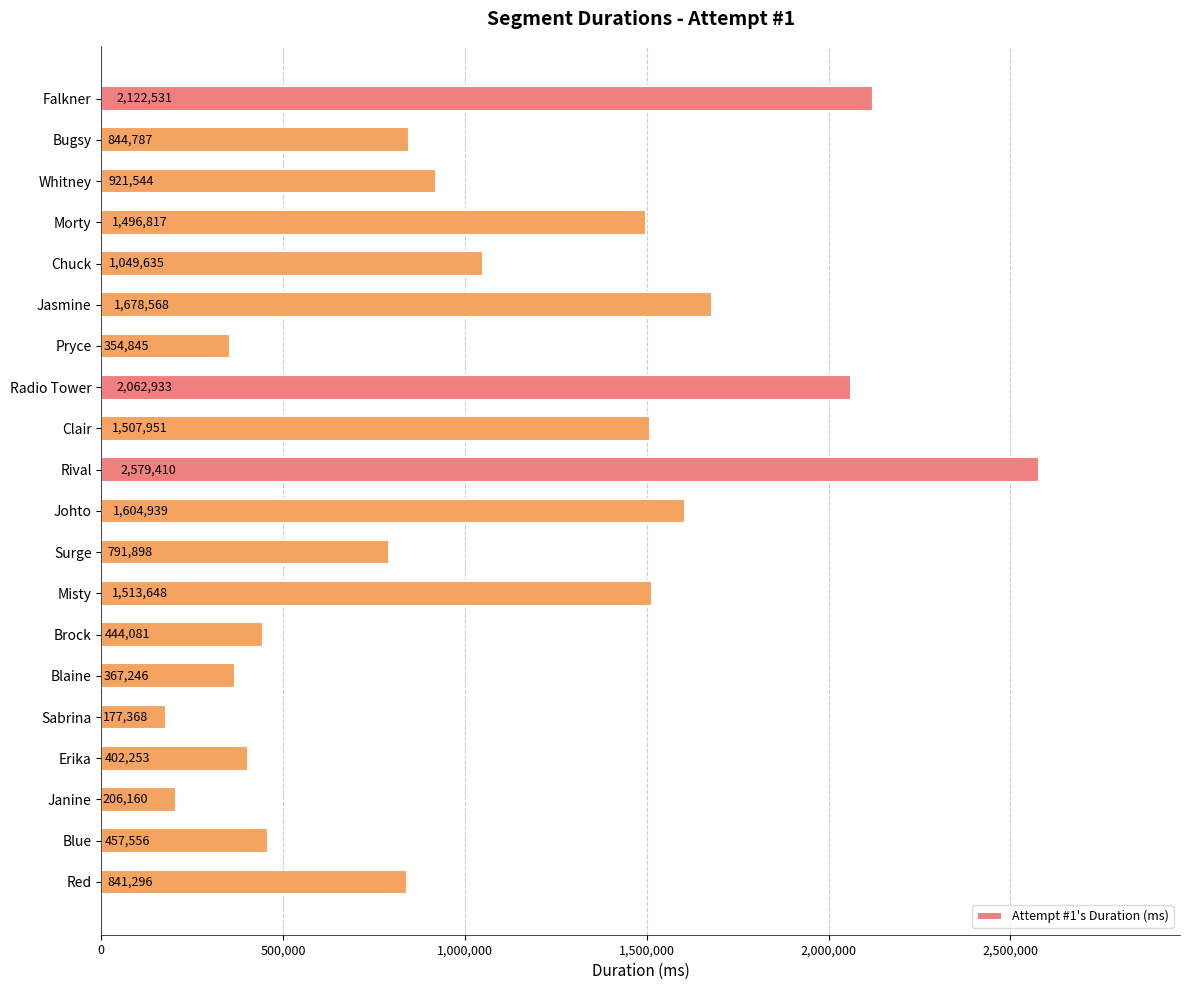

Reading top to bottom, list all the values displayed in this chart.

Falkner=2122531	Bugsy=844787	Whitney=921544	Morty=1496817	Chuck=1049635	Jasmine=1678568	Pryce=354845	Radio Tower=2062933	Clair=1507951	Rival=2579410	Johto=1604939	Surge=791898	Misty=1513648	Brock=444081	Blaine=367246	Sabrina=177368	Erika=402253	Janine=206160	Blue=457556	Red=841296